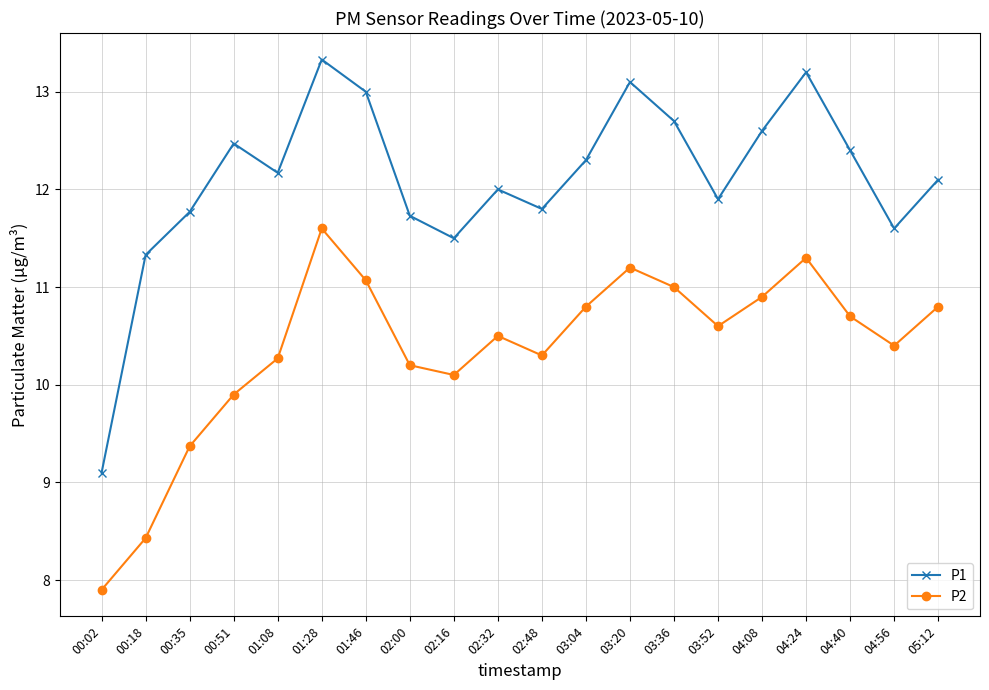

What is the spread (max minus min) of values at 04:56?

1.2